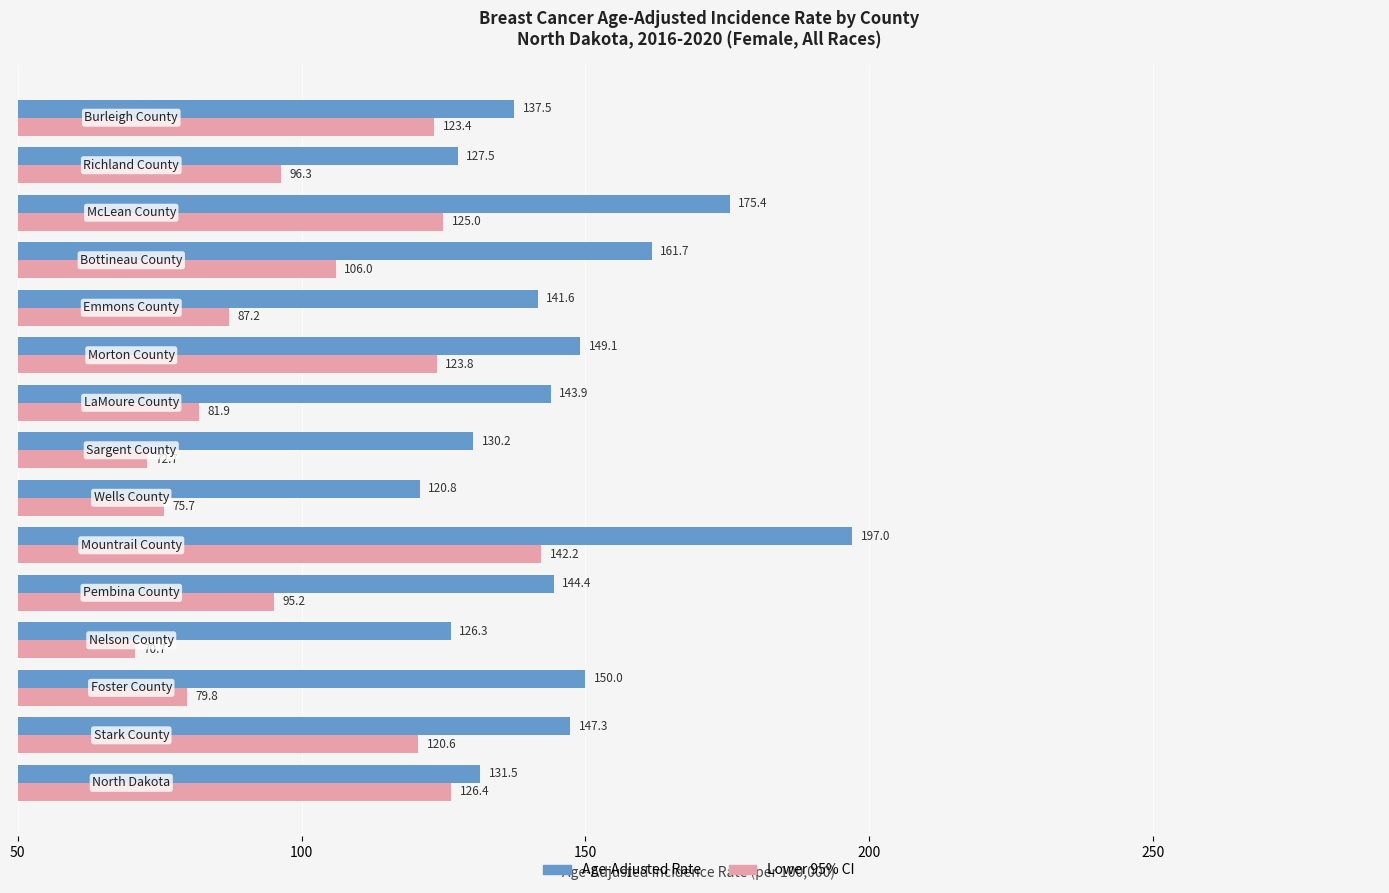

Which series has the largest total across all categories?

Age-Adjusted Rate